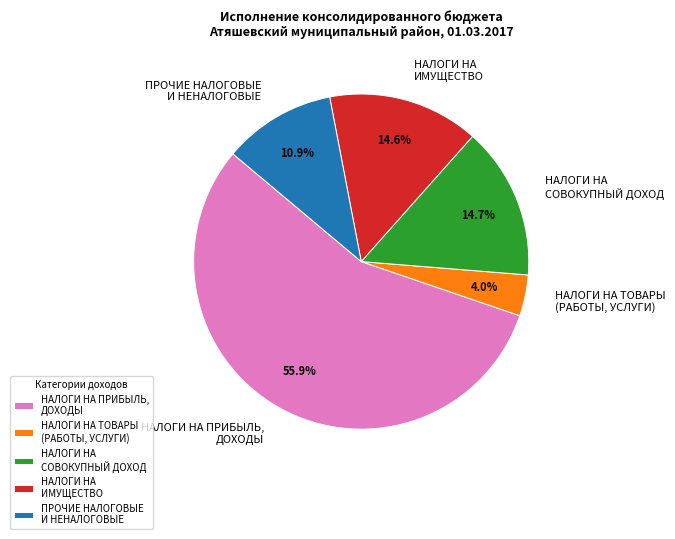

Count the number of slices in the pie.

5